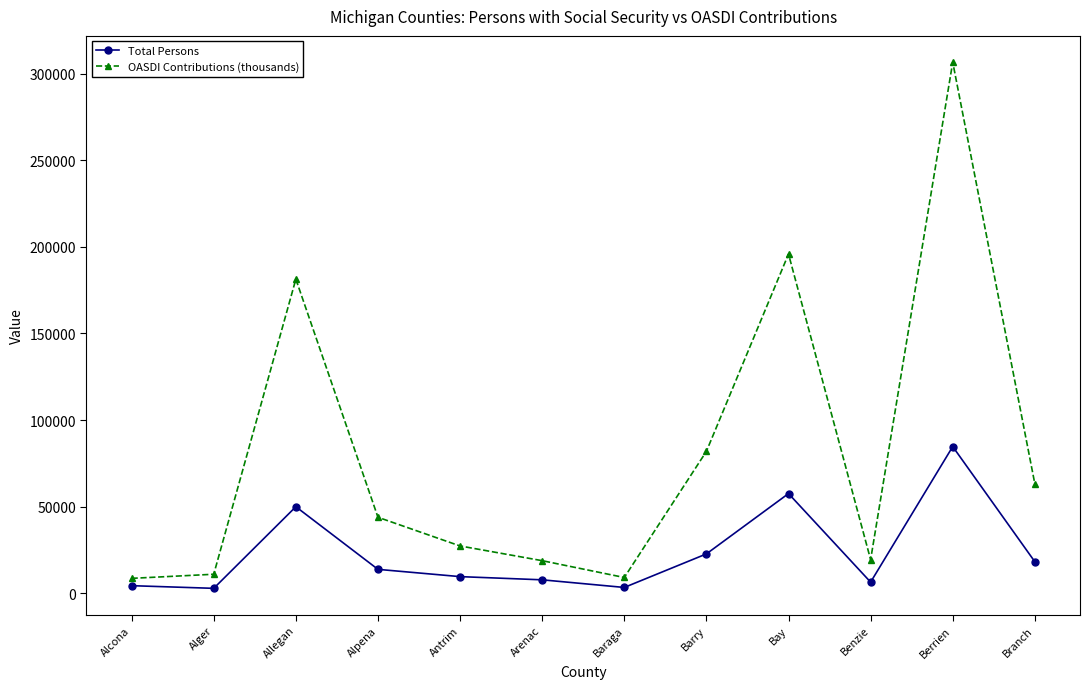

What is the maximum value shown in the chart?

306545